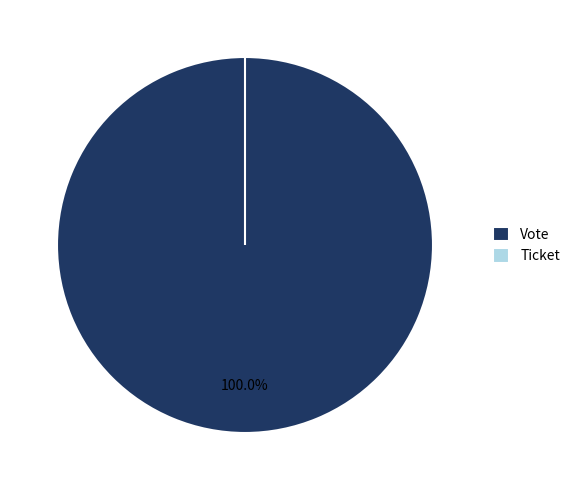

What percentage is NOT represented by Ticket?

100.0%